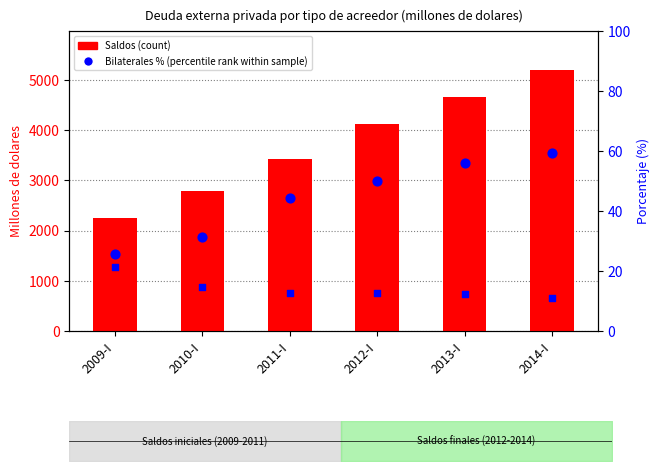

At which category is the sum across all series the highest?

2014-I